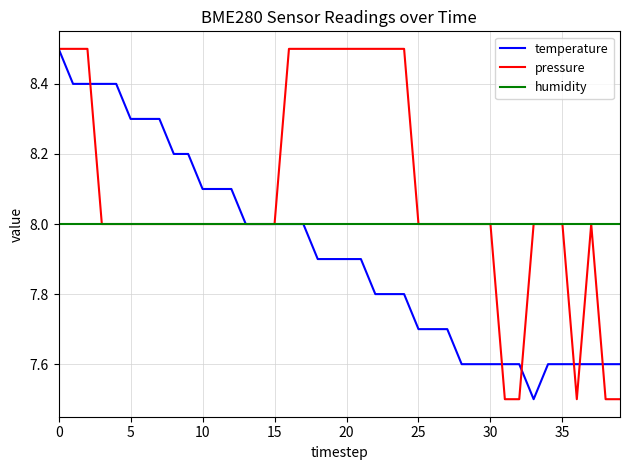

What is the minimum value for pressure?

7.5